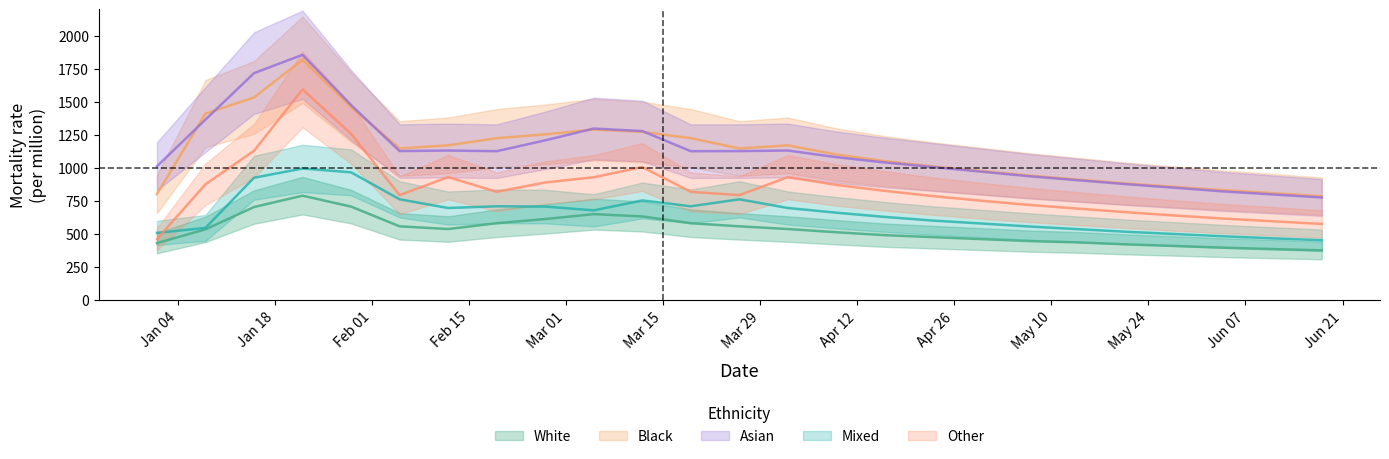

What position from the left is 2021-05-14?

20